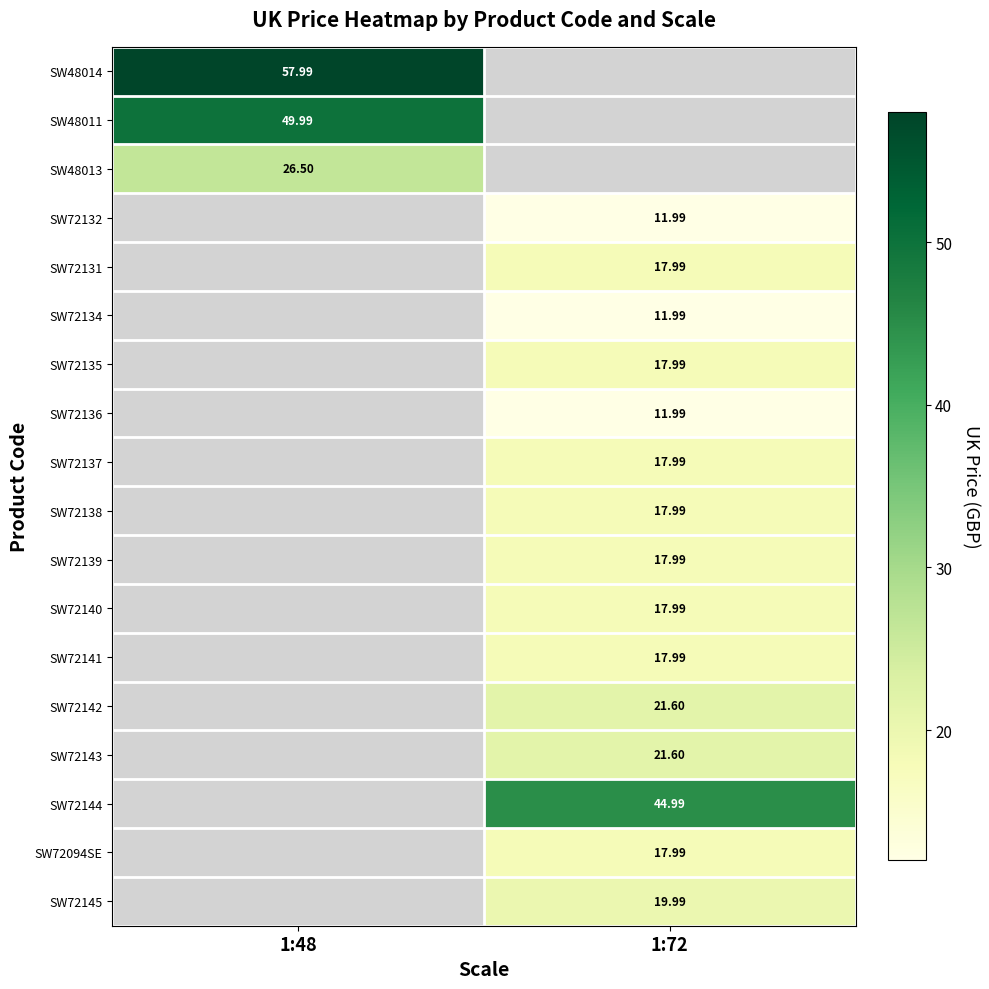

Between 1:72 and 1:48, which is larger?

1:48